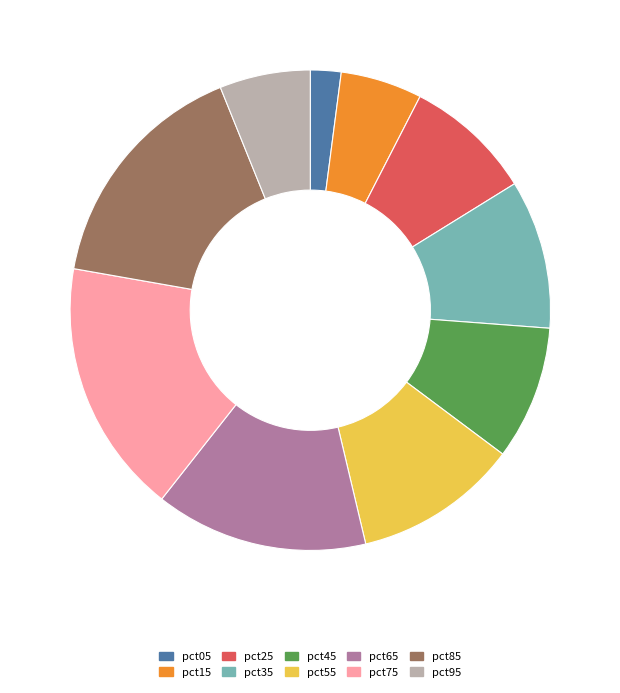

Which has a higher value, pct05 or pct65?

pct65